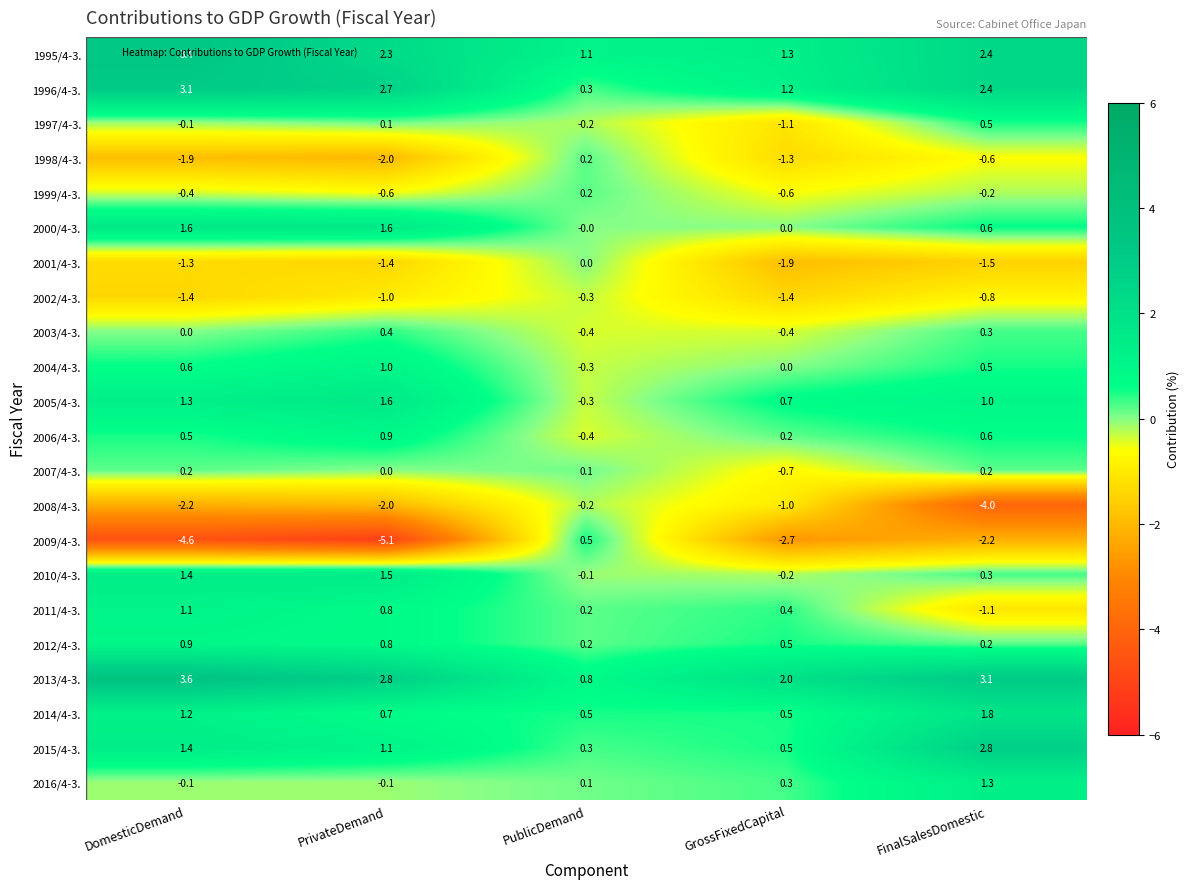

What is the difference between the highest and lowest values at PublicDemand?

1.5